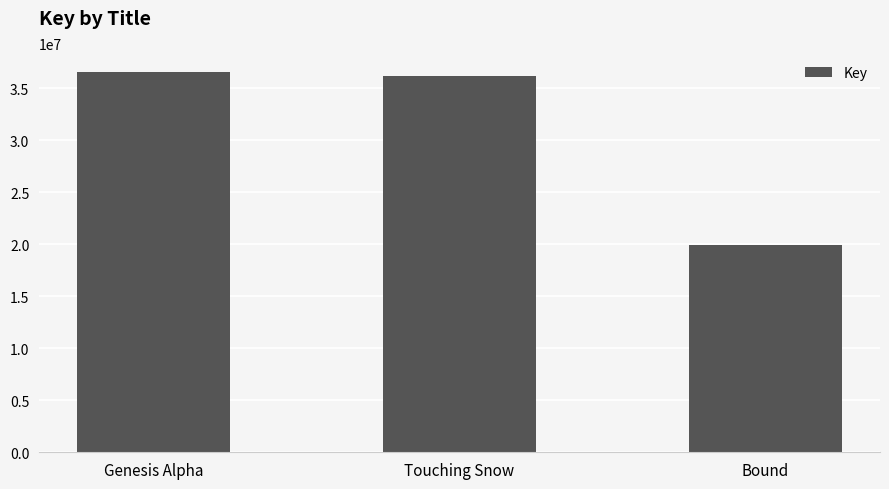

What is the sum of all values?

92692911